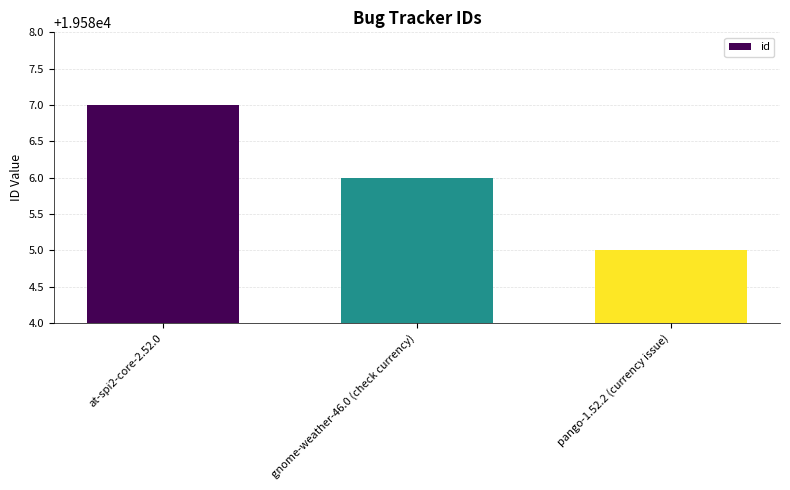

What is the sum of the values at at-spi2-core-2.52.0 and gnome-weather-46.0 (check currency)?

39173